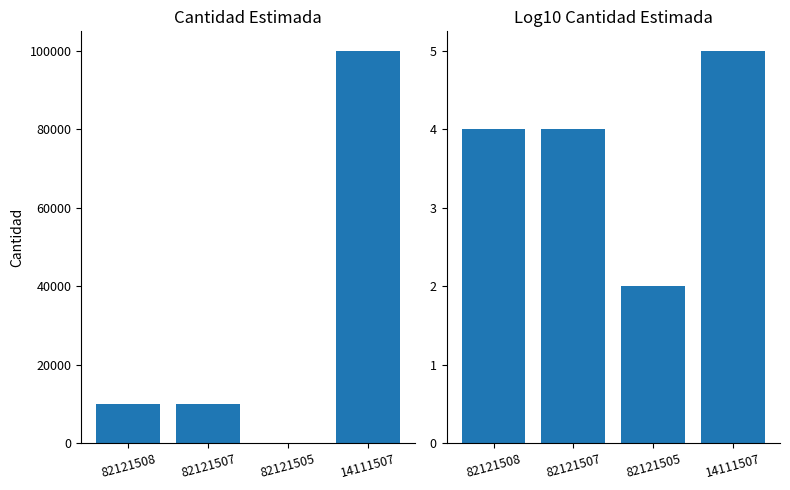

What is the maximum value for log10(cantidad_global_estimada)?

5